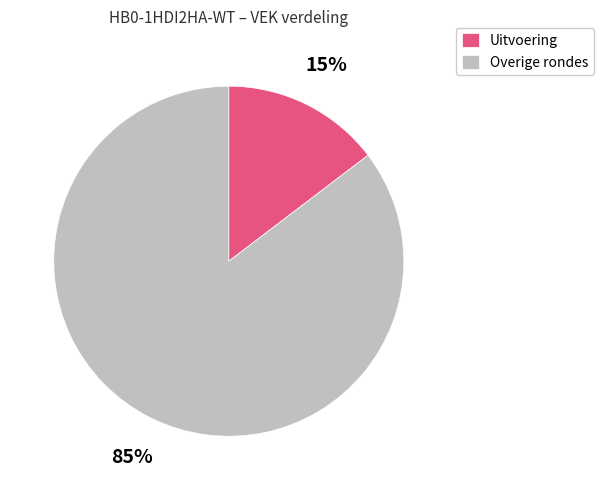

Count the number of slices in the pie.

2